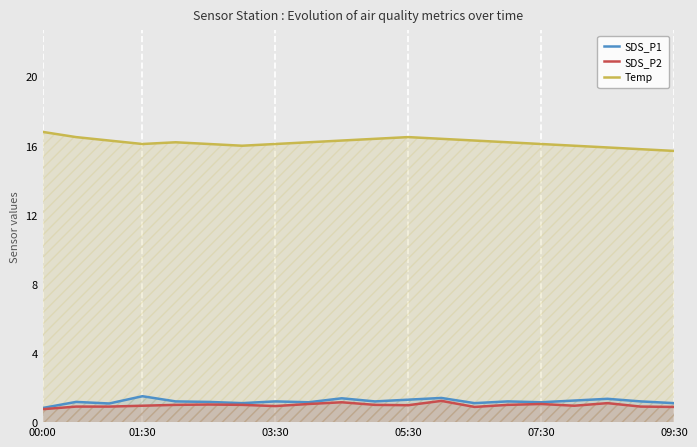

What is the maximum value shown in the chart?

16.8